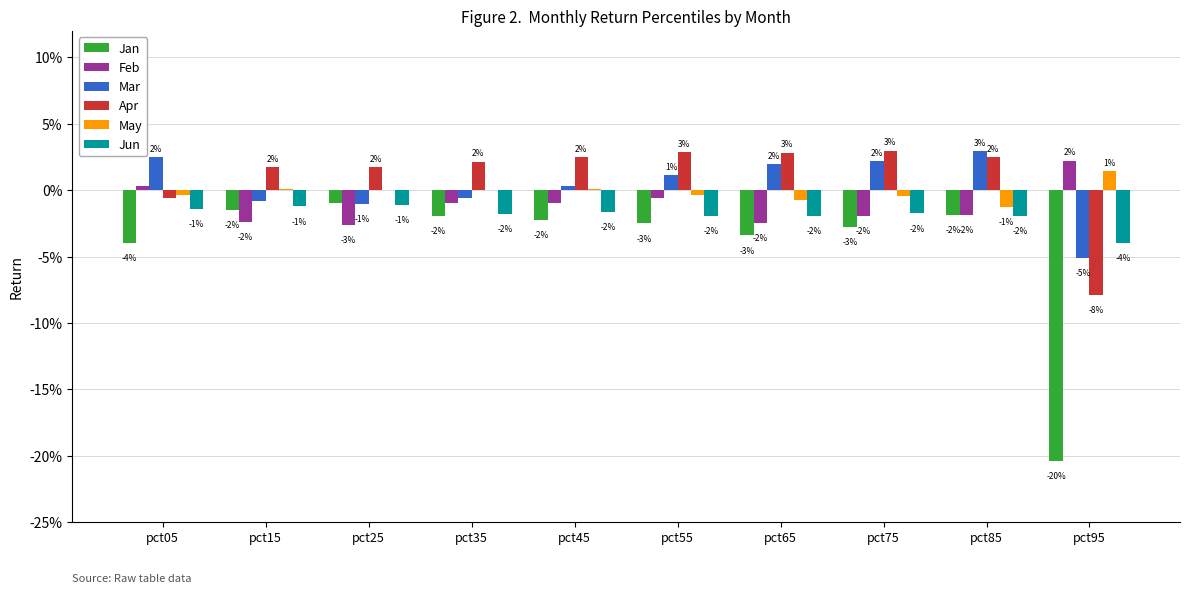

Does the chart contain stacked bars?

No